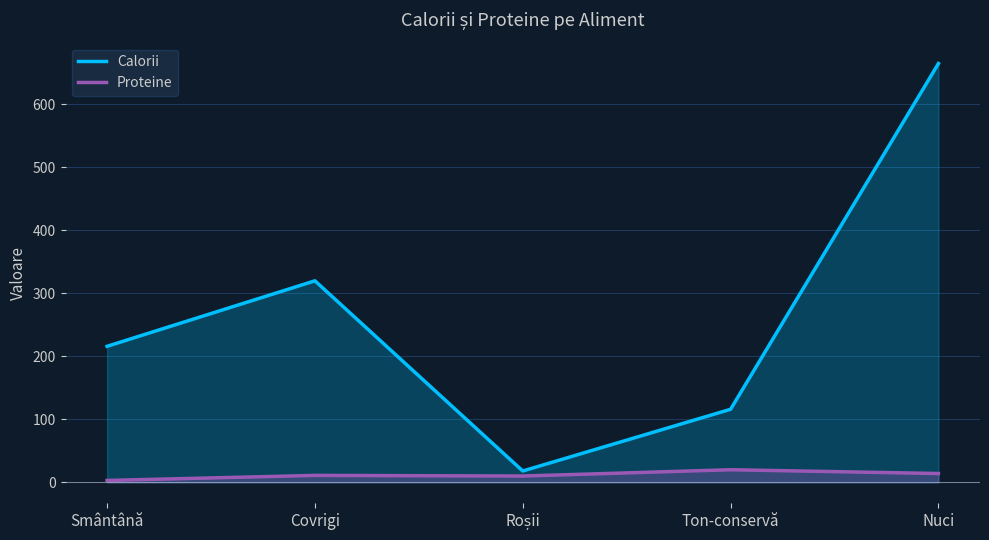

How many values in the Calorii series are below 216?

2